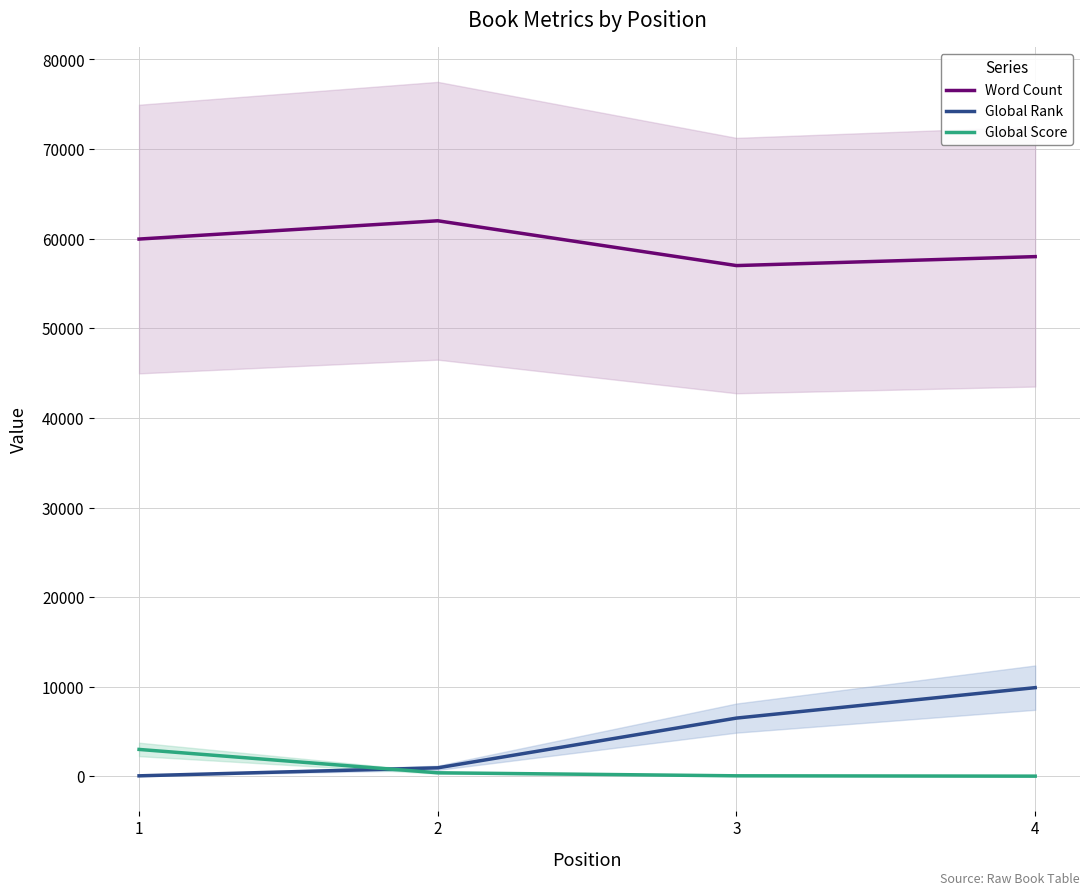

Reading left to right, extract all data points from this chart.

Word Count: 1=59960	2=62000	3=57000	4=58000
Global Rank: 1=55	2=949	3=6500	4=9897
Global Score: 1=3002	2=394	3=58	4=21